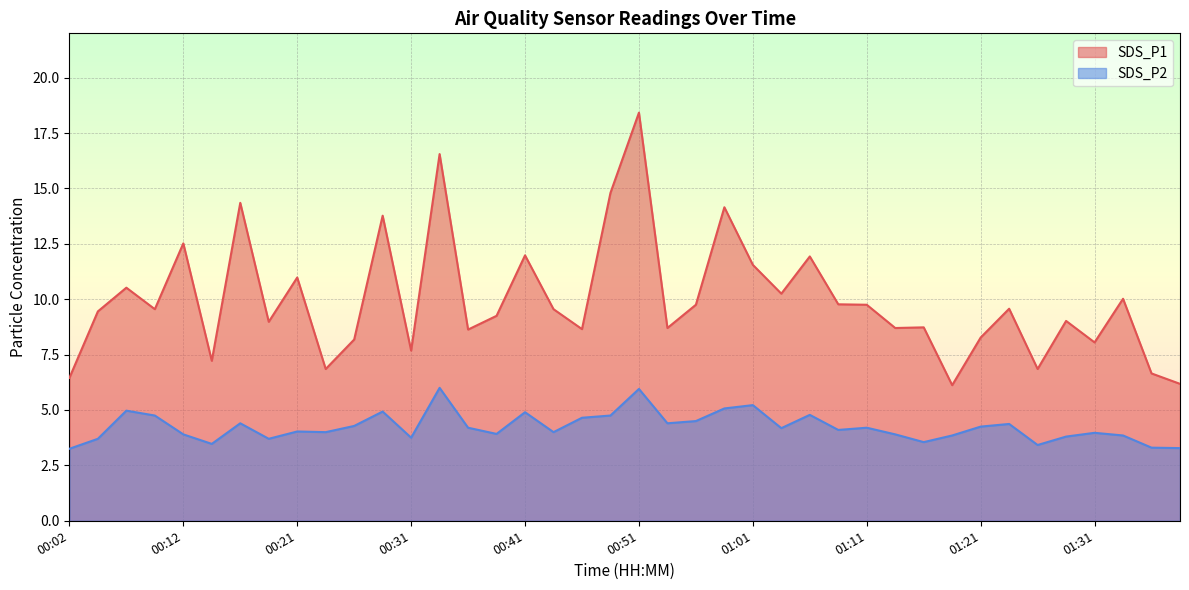

How many interior local peaks does the SDS_P1 series have?

14